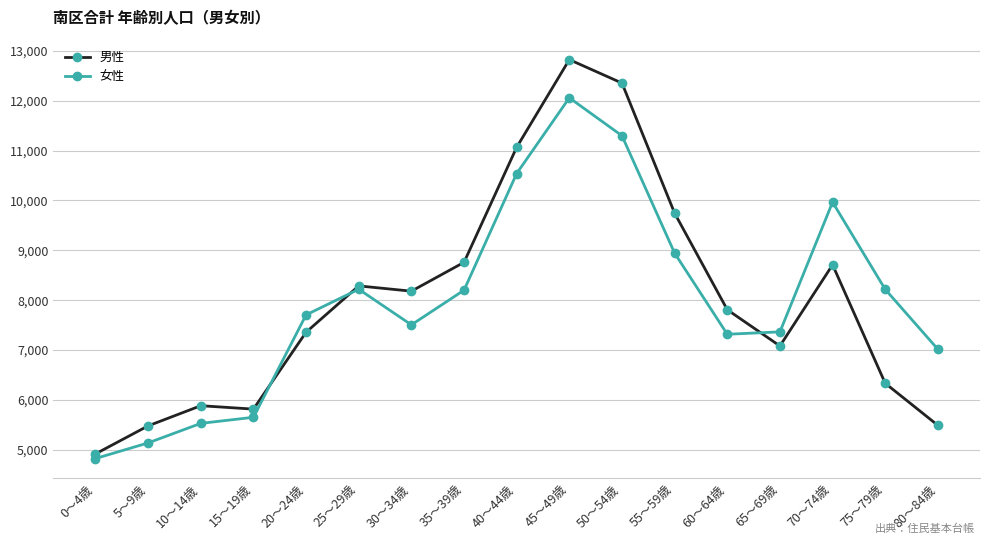

What is the label of the 12th point from the left?

55～59歳